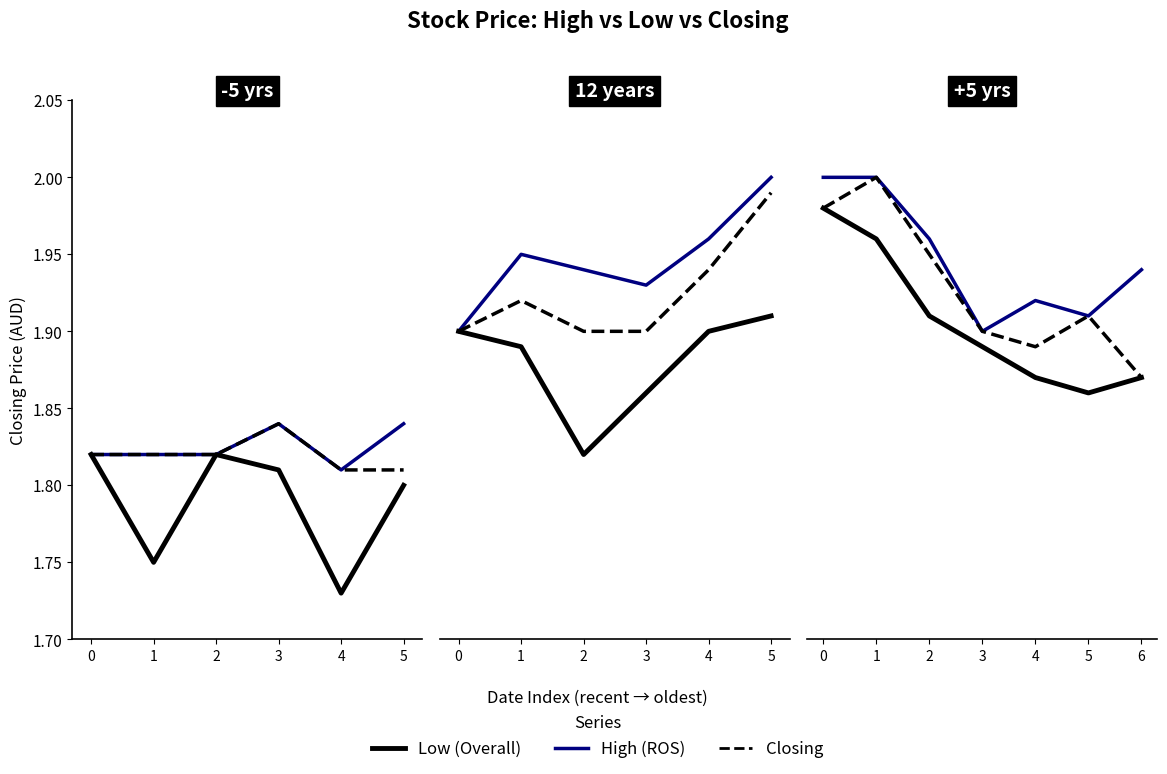

What value does the Low series have at 1?

2.0